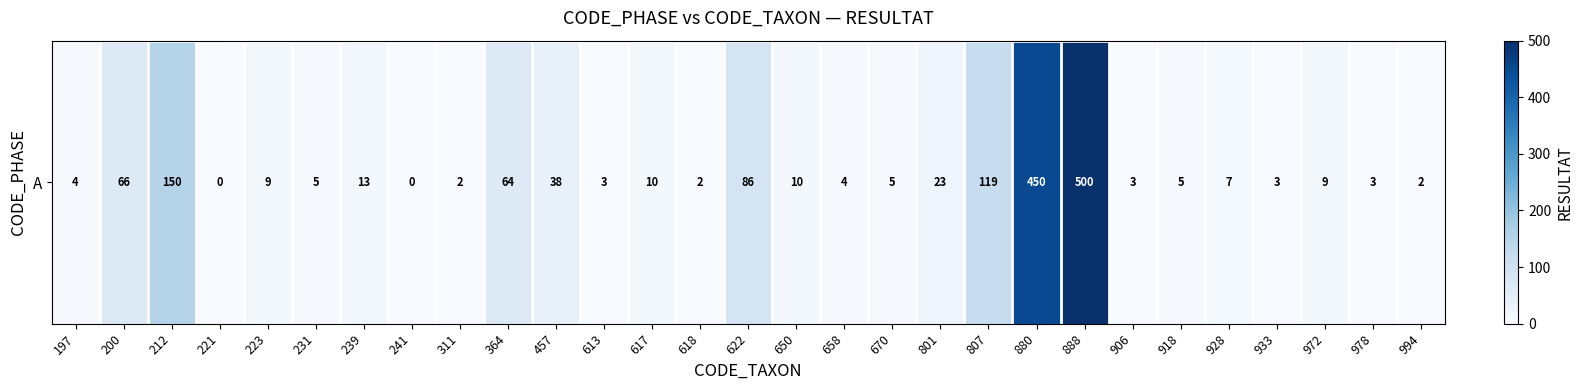

Is it true that the value at 888 is 500?

True